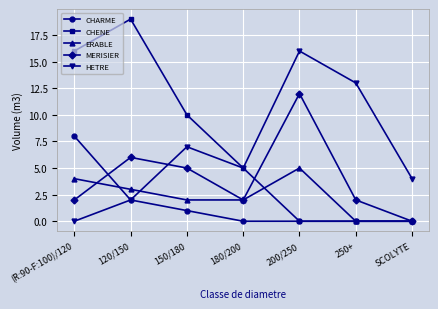

The CHENE series shows 31 at 120/150. True or false?

False